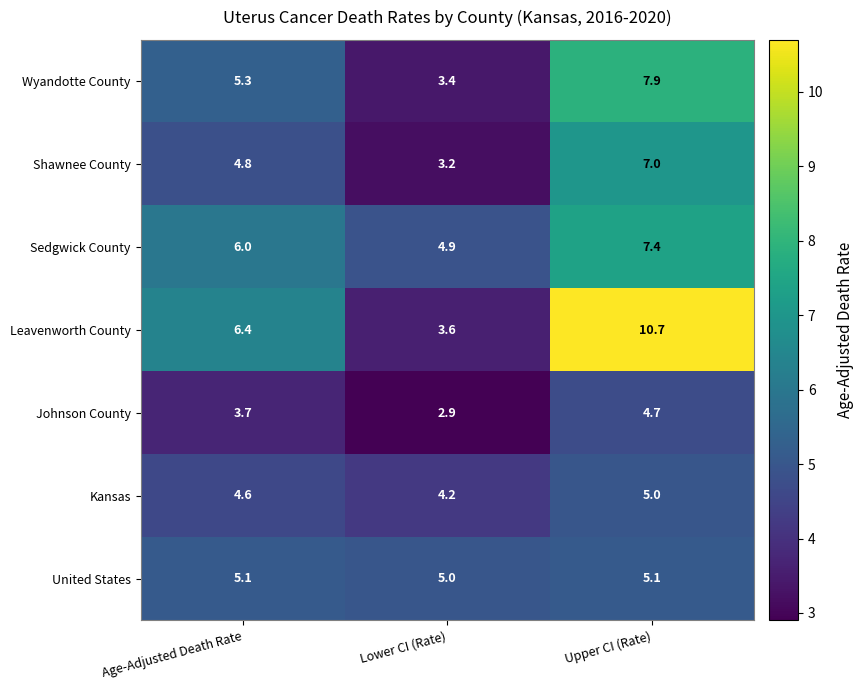

List the series in order of their peak value, highest first.

Leavenworth County, Wyandotte County, Sedgwick County, Shawnee County, United States, Kansas, Johnson County